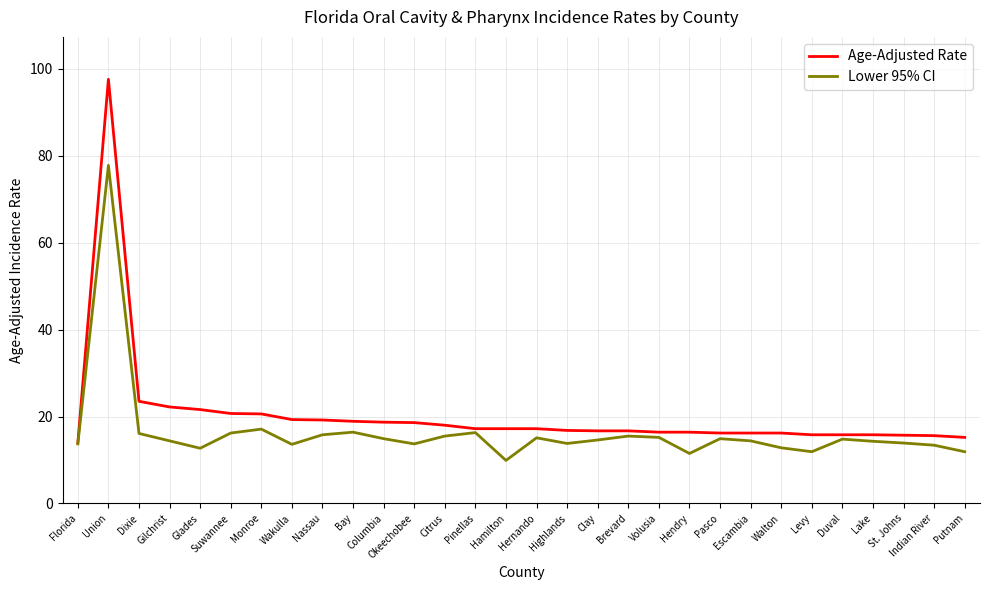

What is the smallest value displayed?

9.9